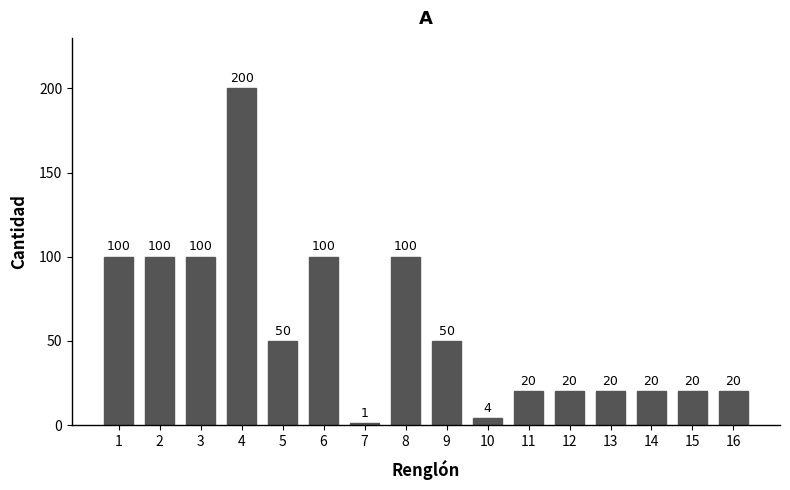

How many series are shown in this chart?

1